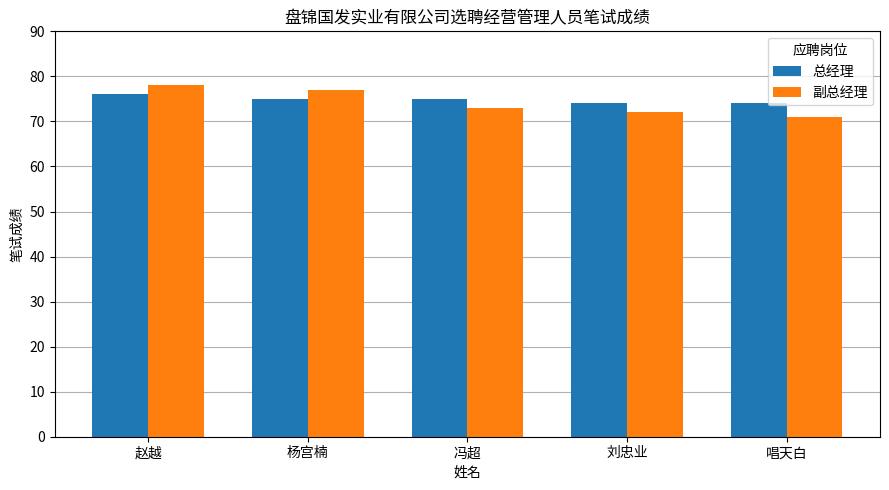

Does the chart contain stacked bars?

No